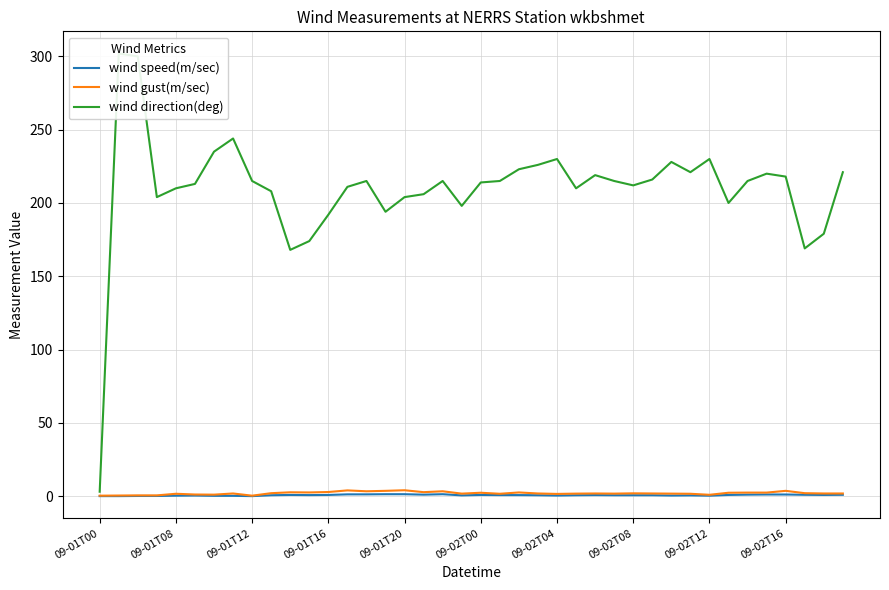

What position from the right is 25?

15